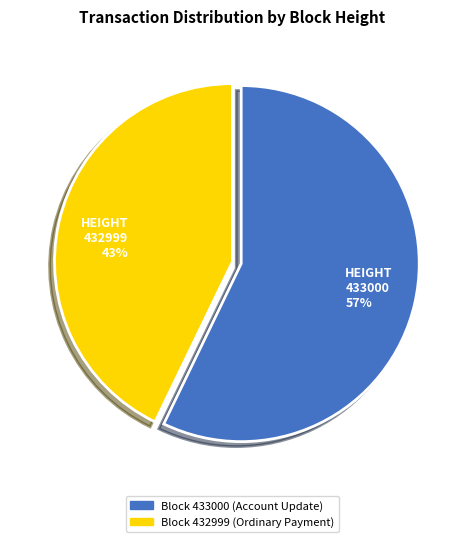

To the nearest percent, what is the combined percentage of 432999 and 433000?

100%